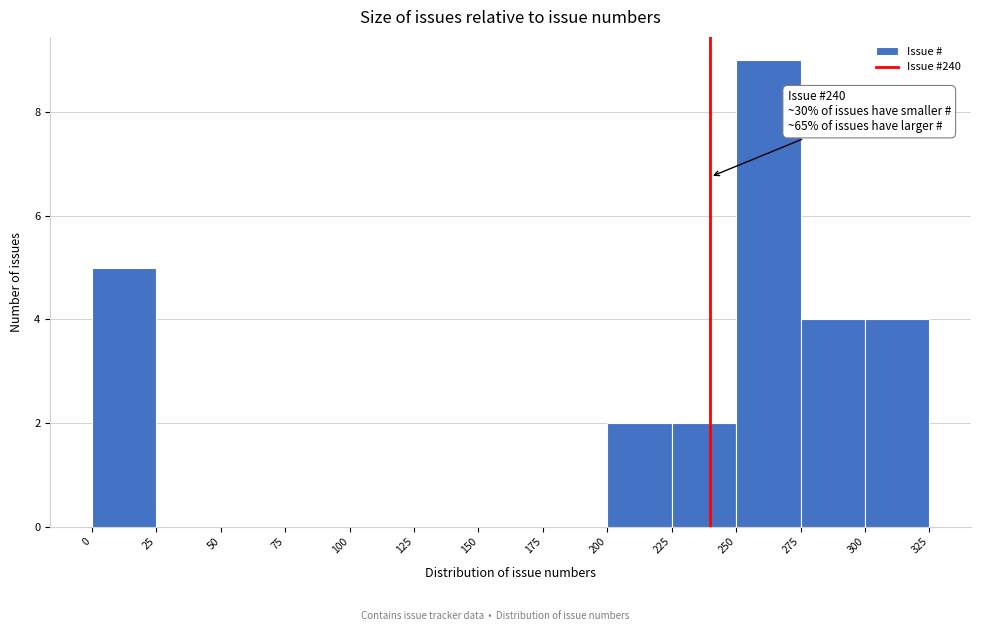

Over which range of the x-axis is the bar tallest?

250 to 275